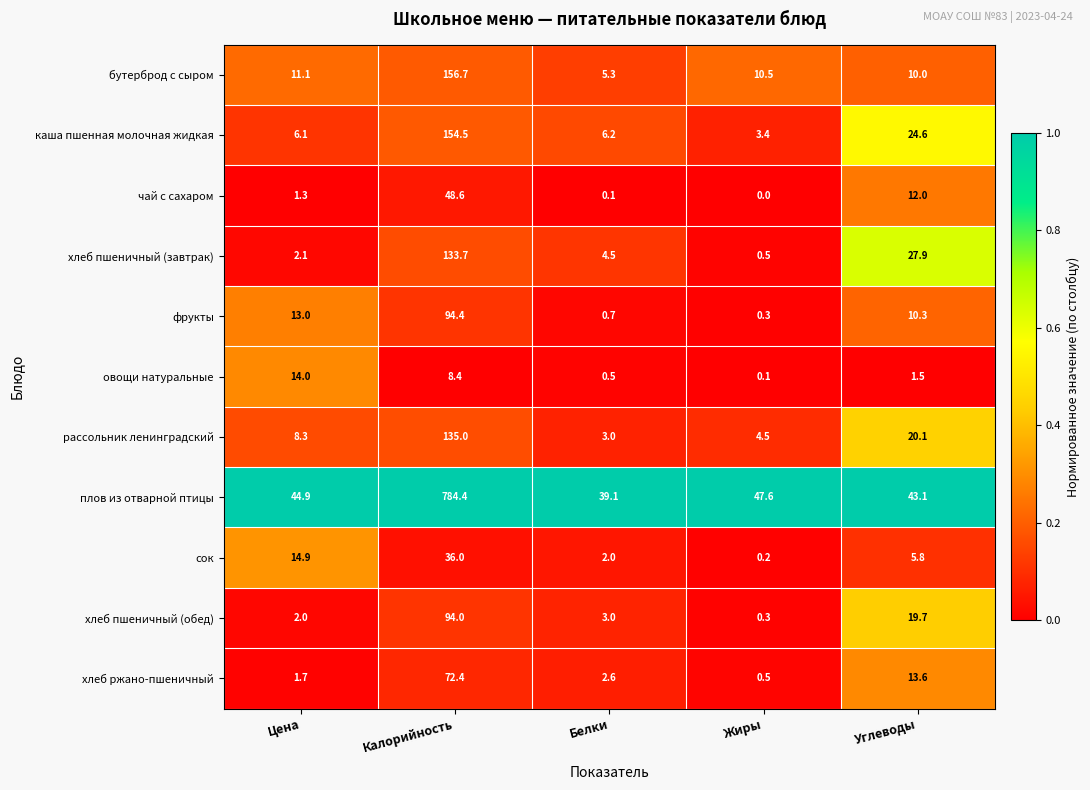

Is it true that каша пшенная молочная жидкая equals 24.6 at Углеводы?

True